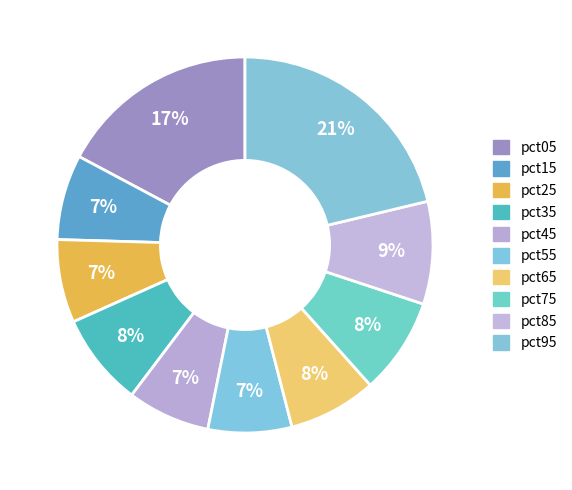

To the nearest percent, what is the difference between the pct55 and pct75 slice percentages?

1%